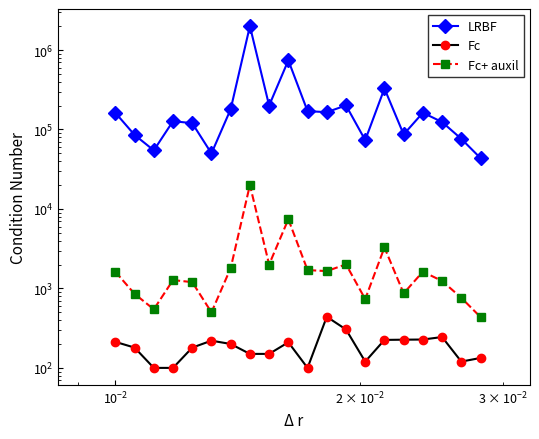

Is the value of Fc+ auxil at 7 greater than the value of Fc at 13?

Yes